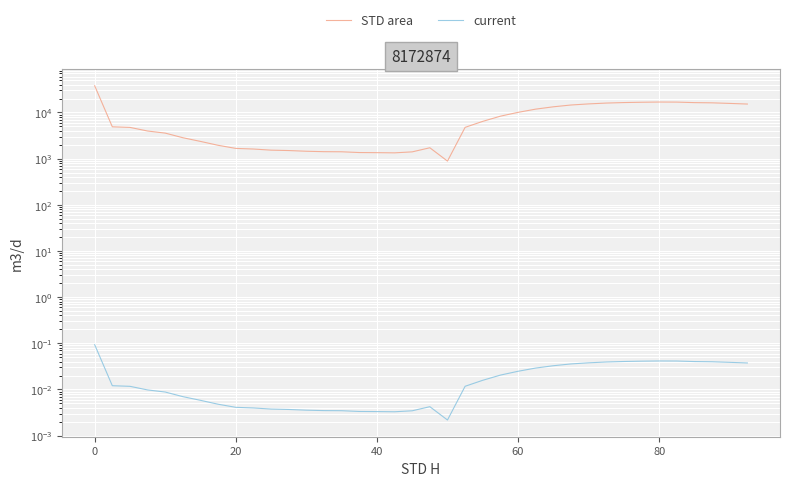

The value of current at 30 is 0.0. True or false?

False